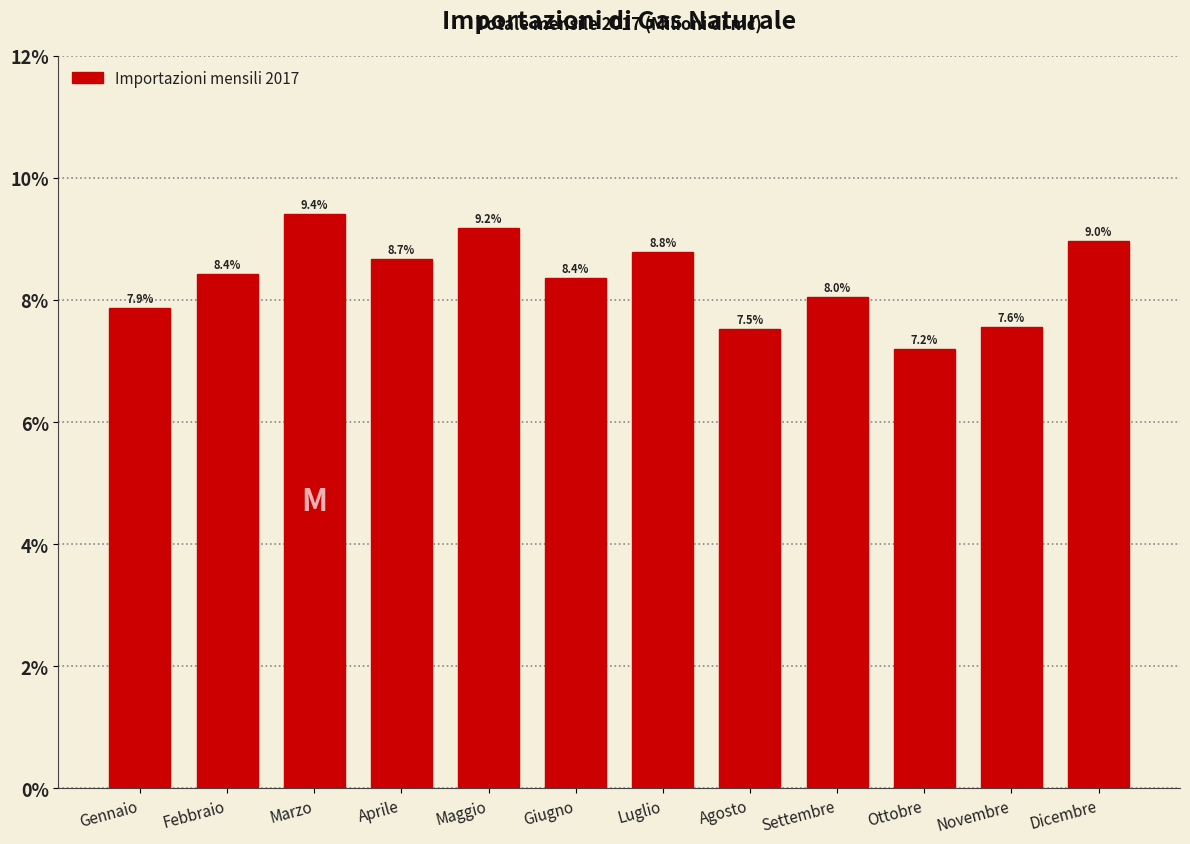

Reading right to left, extract all data points from this chart.

Dicembre=9.0	Novembre=7.6	Ottobre=7.2	Settembre=8.0	Agosto=7.5	Luglio=8.8	Giugno=8.4	Maggio=9.2	Aprile=8.7	Marzo=9.4	Febbraio=8.4	Gennaio=7.9